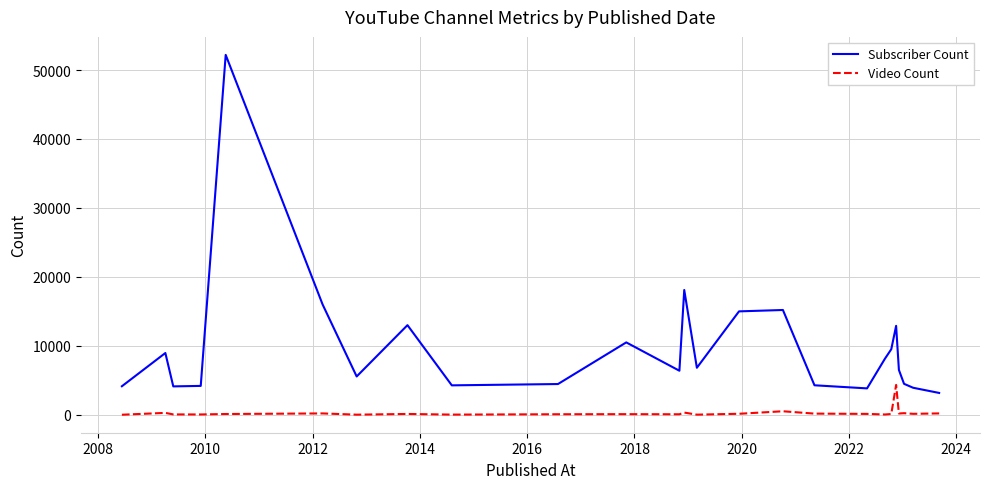

Which series has the largest range (max minus min)?

Subscriber Count